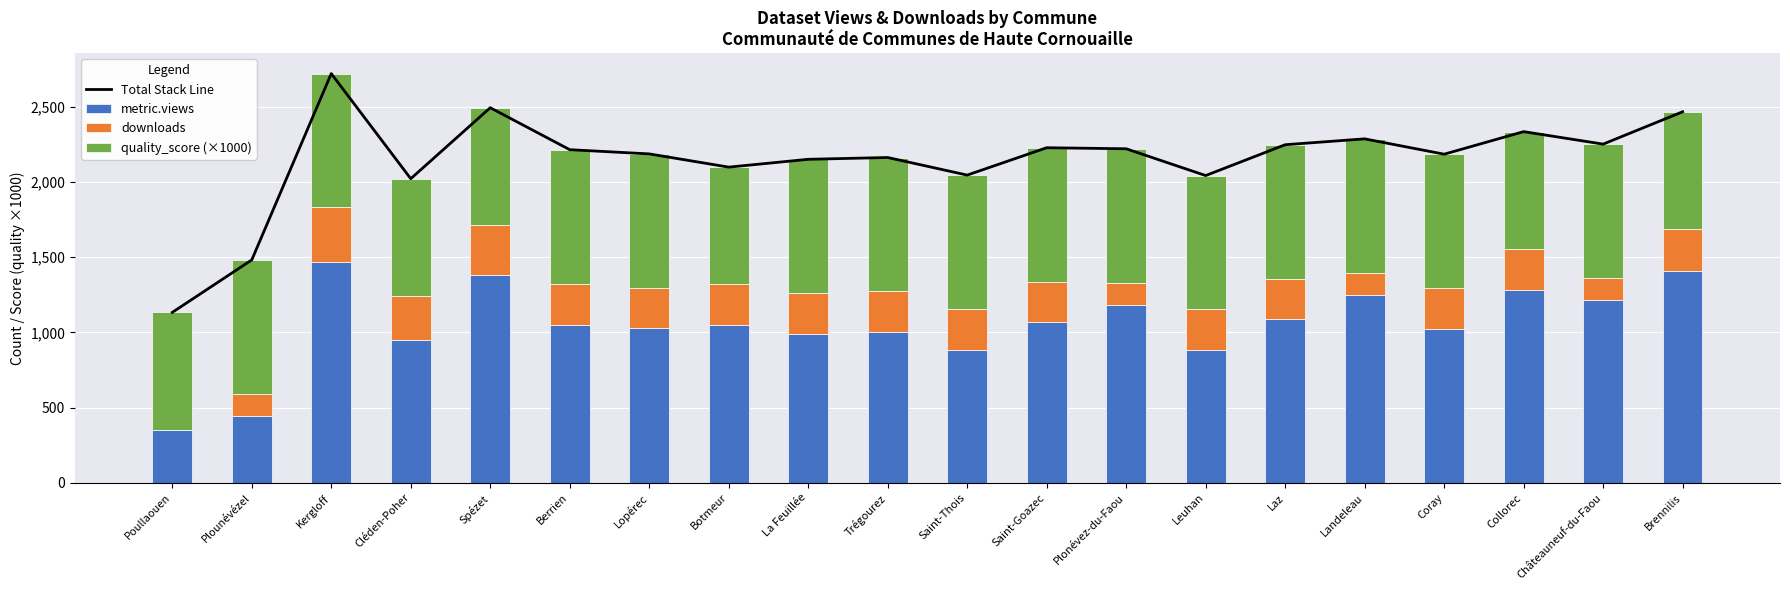

At Botmeur, list the series in order from largest to smallest.

Total Stack Line, metric.views, quality_score (×1000), downloads